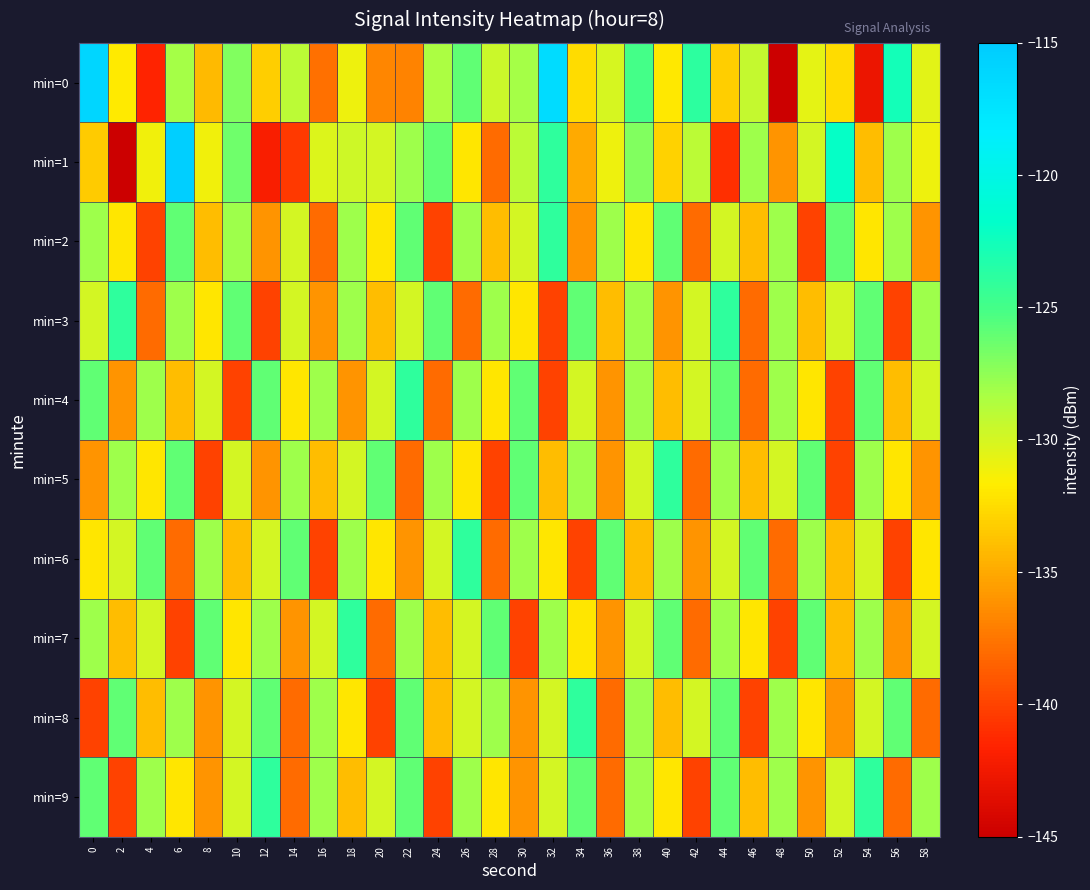

At which category is the sum across all series the highest?

38